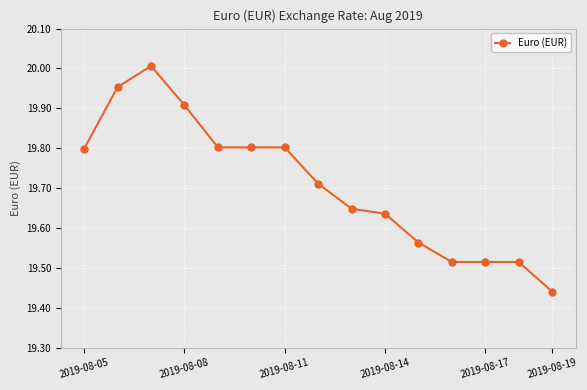

What is the value of the 6th point from the left?

19.8